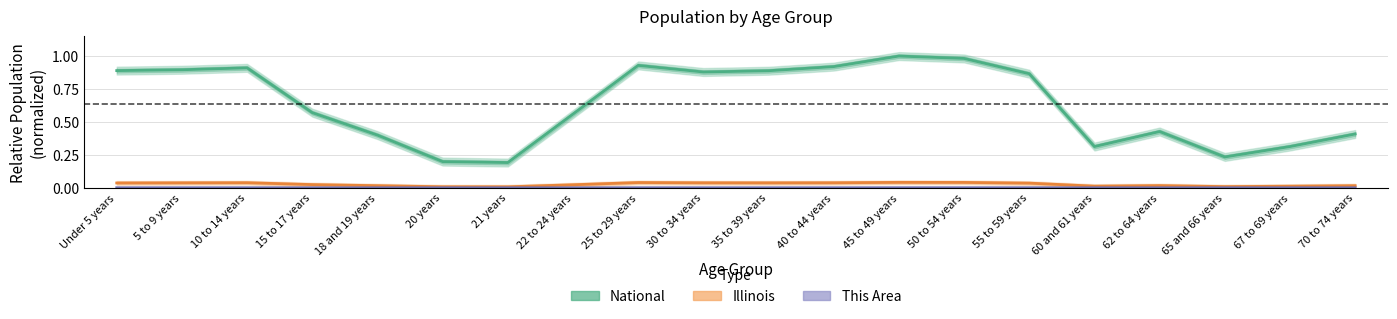

Reading right to left, what are all the values shown in this chart?

National: 70 to 74 years=0.4	67 to 69 years=0.3	65 and 66 years=0.2	62 to 64 years=0.4	60 and 61 years=0.3	55 to 59 years=0.9	50 to 54 years=1.0	45 to 49 years=1.0	40 to 44 years=0.9	35 to 39 years=0.9	30 to 34 years=0.9	25 to 29 years=0.9	22 to 24 years=0.6	21 years=0.2	20 years=0.2	18 and 19 years=0.4	15 to 17 years=0.6	10 to 14 years=0.9	5 to 9 years=0.9	Under 5 years=0.9
Illinois: 70 to 74 years=0.0	67 to 69 years=0.0	65 and 66 years=0.0	62 to 64 years=0.0	60 and 61 years=0.0	55 to 59 years=0.0	50 to 54 years=0.0	45 to 49 years=0.0	40 to 44 years=0.0	35 to 39 years=0.0	30 to 34 years=0.0	25 to 29 years=0.0	22 to 24 years=0.0	21 years=0.0	20 years=0.0	18 and 19 years=0.0	15 to 17 years=0.0	10 to 14 years=0.0	5 to 9 years=0.0	Under 5 years=0.0
This Area: 70 to 74 years=0.0	67 to 69 years=0.0	65 and 66 years=0.0	62 to 64 years=0.0	60 and 61 years=0.0	55 to 59 years=0.0	50 to 54 years=0.0	45 to 49 years=0.0	40 to 44 years=0.0	35 to 39 years=0.0	30 to 34 years=0.0	25 to 29 years=0.0	22 to 24 years=0.0	21 years=0.0	20 years=0.0	18 and 19 years=0.0	15 to 17 years=0.0	10 to 14 years=0.0	5 to 9 years=0.0	Under 5 years=0.0